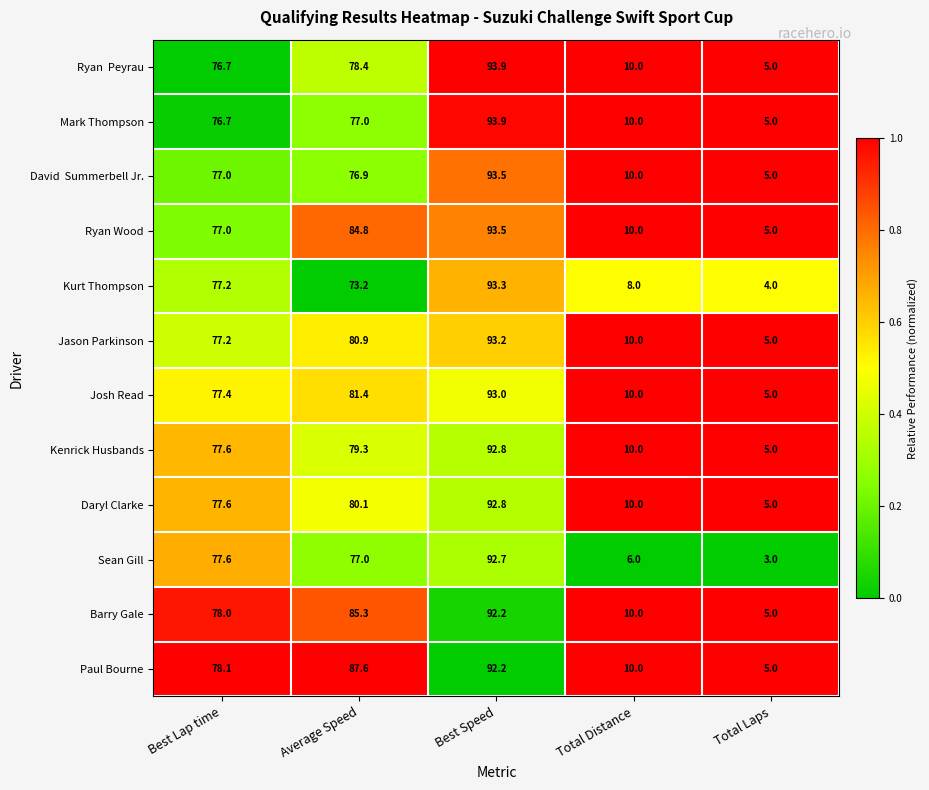

What is the difference between the highest and lowest values at Total Distance?

4.0